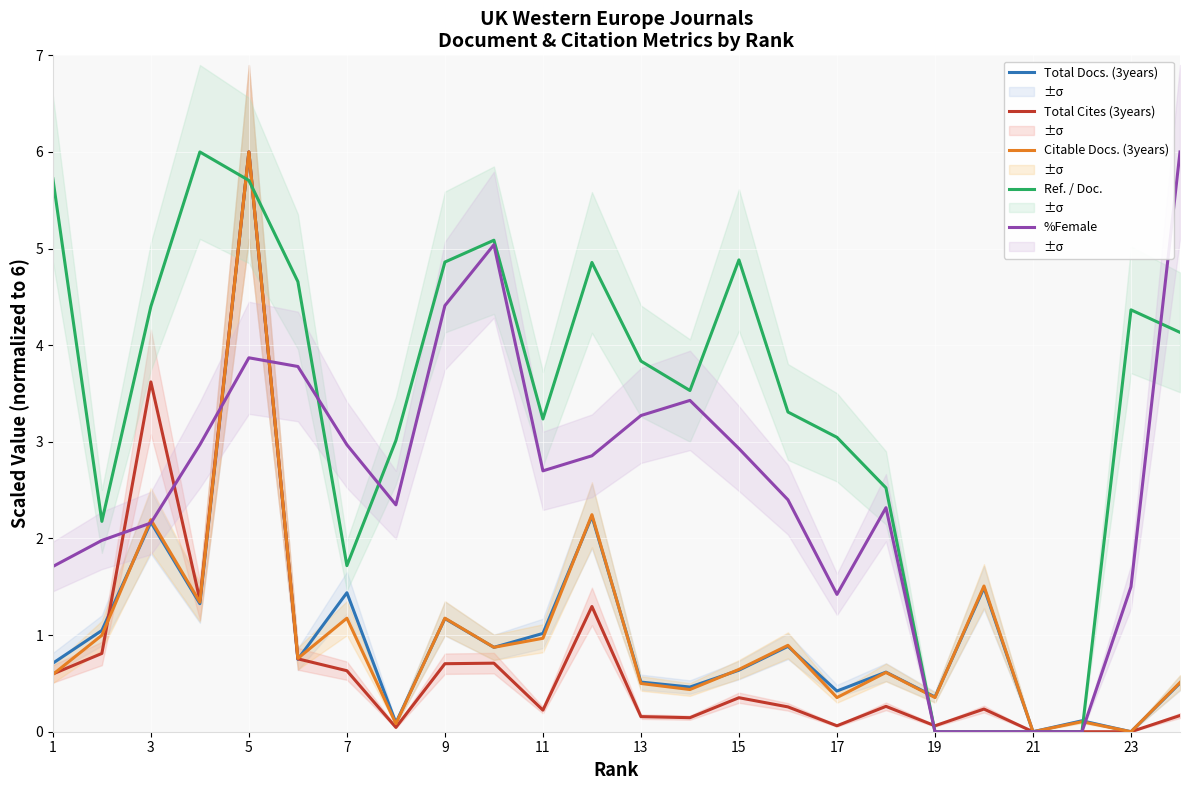

True or false: Ref. / Doc. has more than 0 points higher than both neighbors.

True